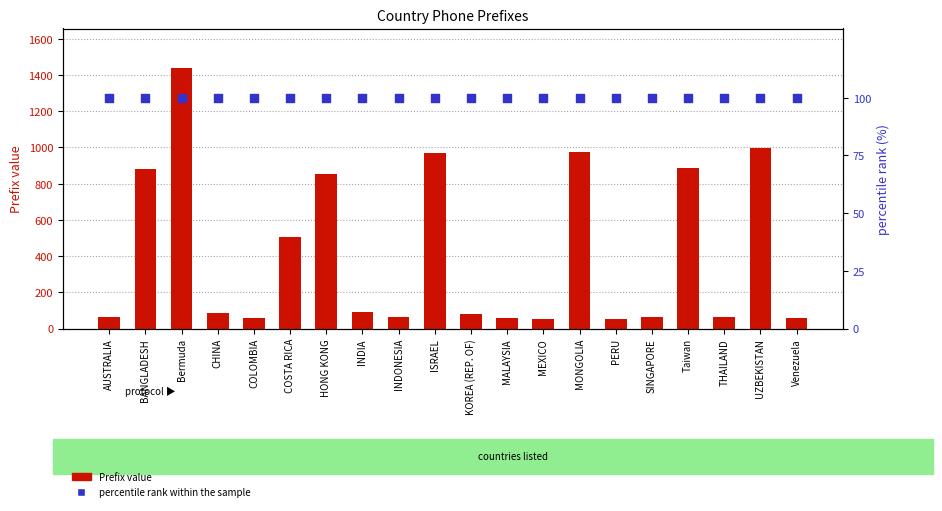

At which category is the sum across all series the highest?

Bermuda